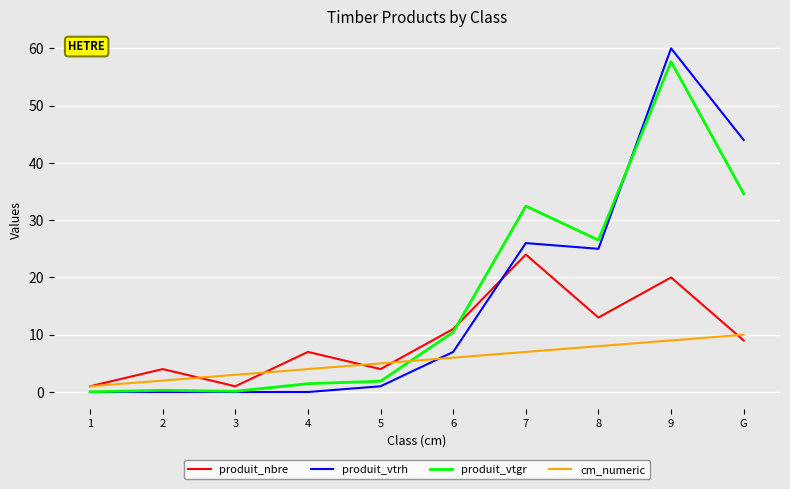

True or false: cm_numeric and produit_nbre intersect in this chart.

True